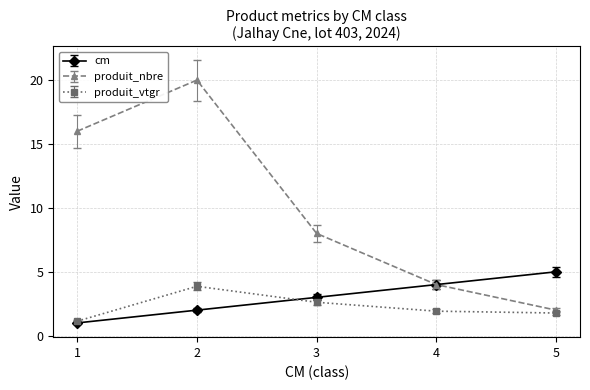

Count the number of data series in this chart.

3